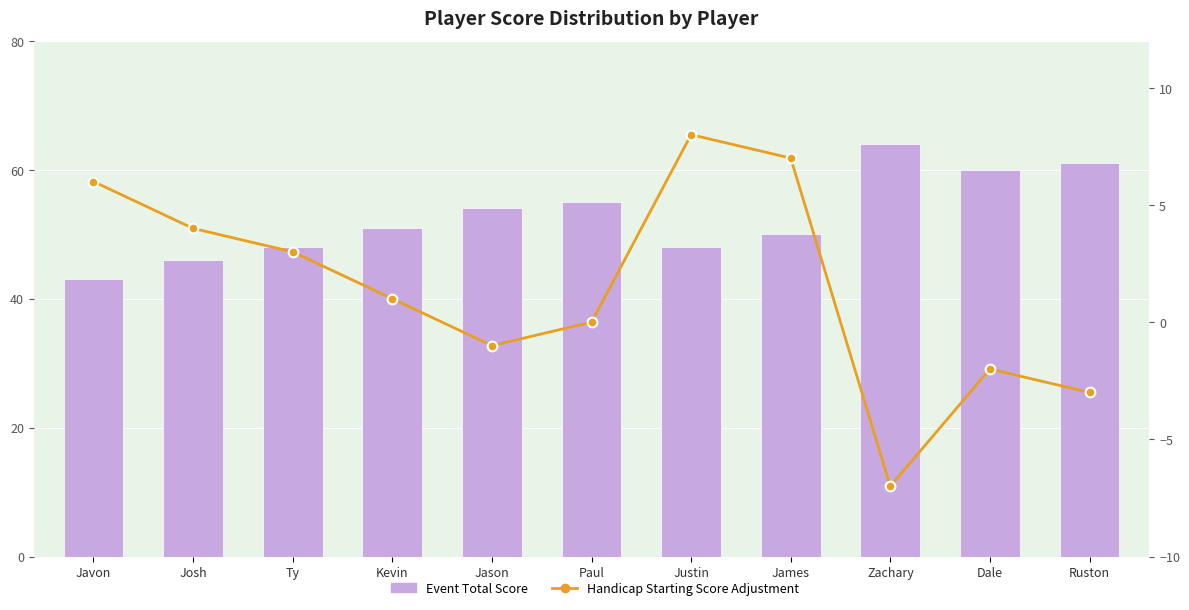

At which label is Event Total Score closest to 53?

Jason